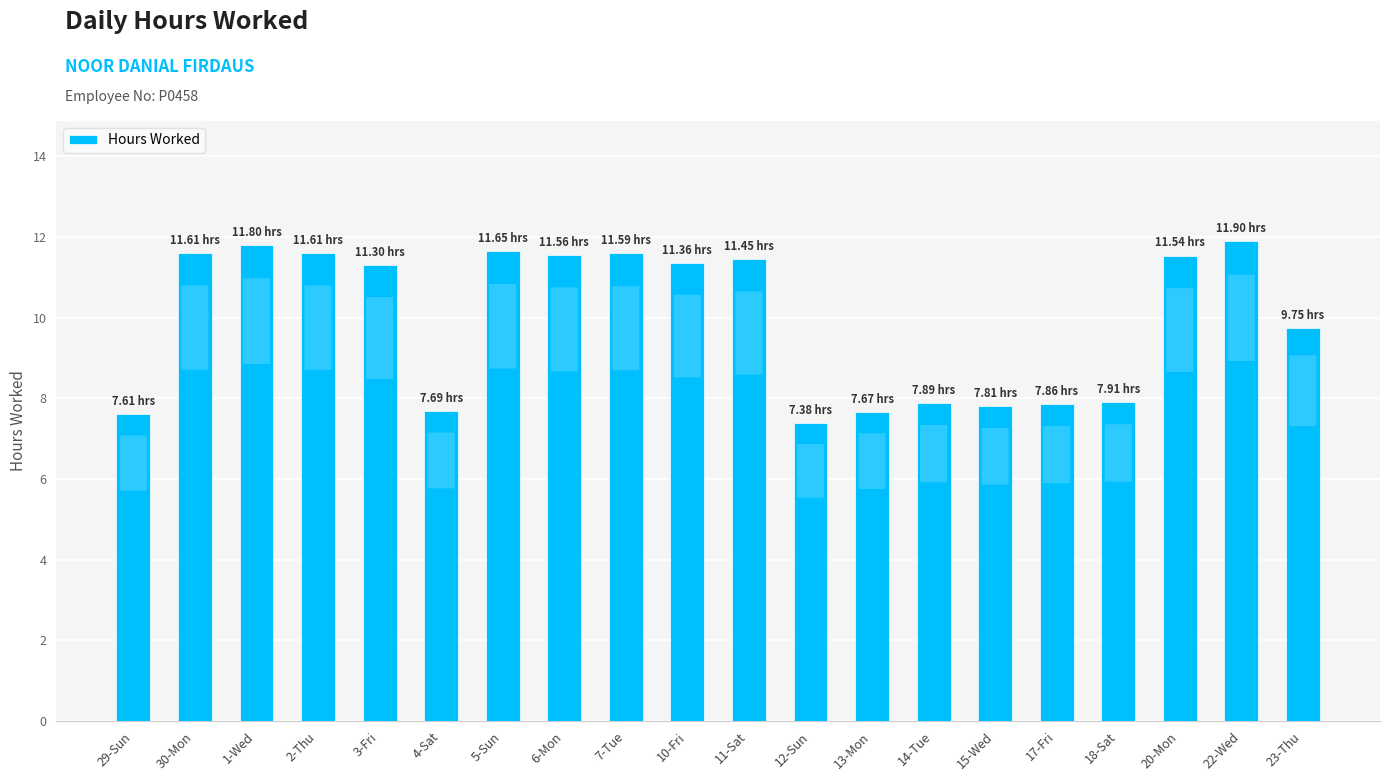

What is the sum of all values?

198.9